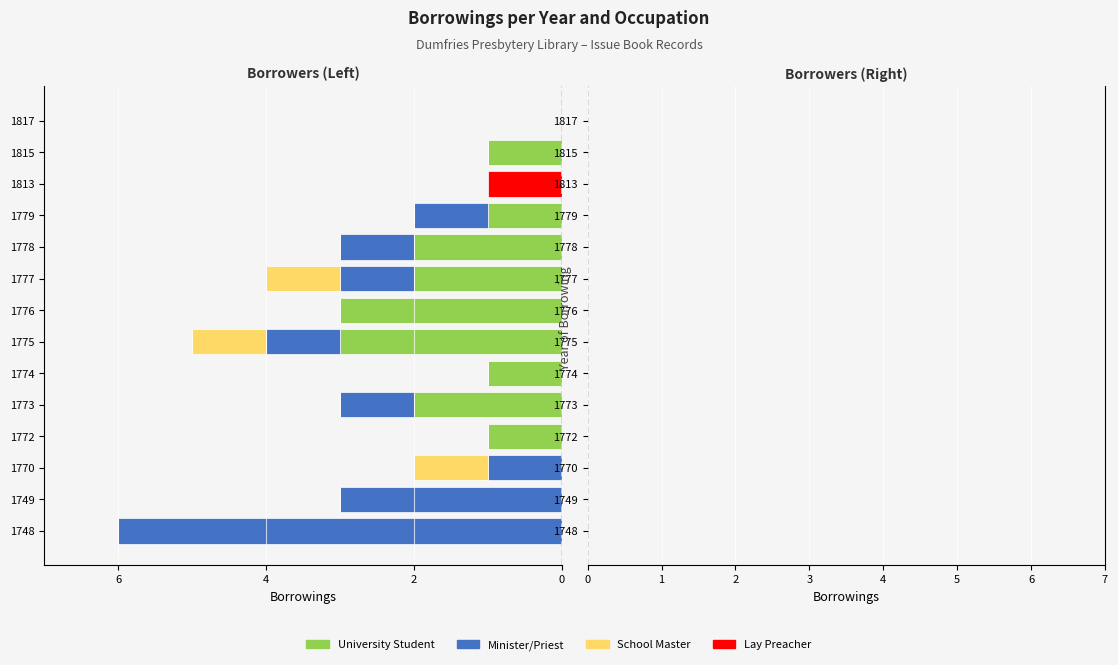

The value of School Master at 1770 is -2. True or false?

False